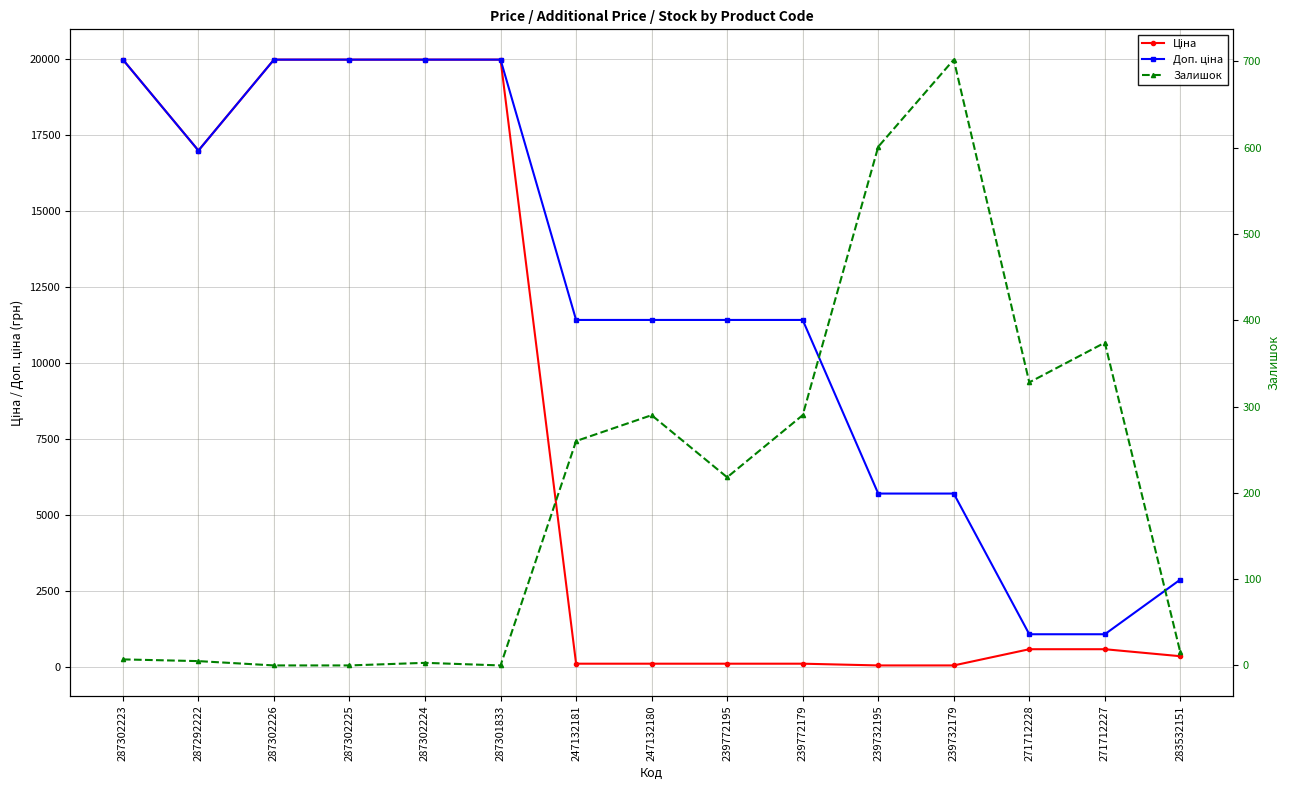

True or false: Ціна has a value of 114.1 at 239772179.

True